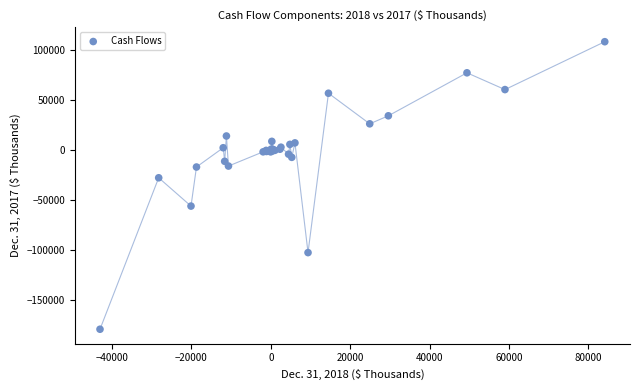

What Y value in the scatter plot is closest to -35832?

-28135